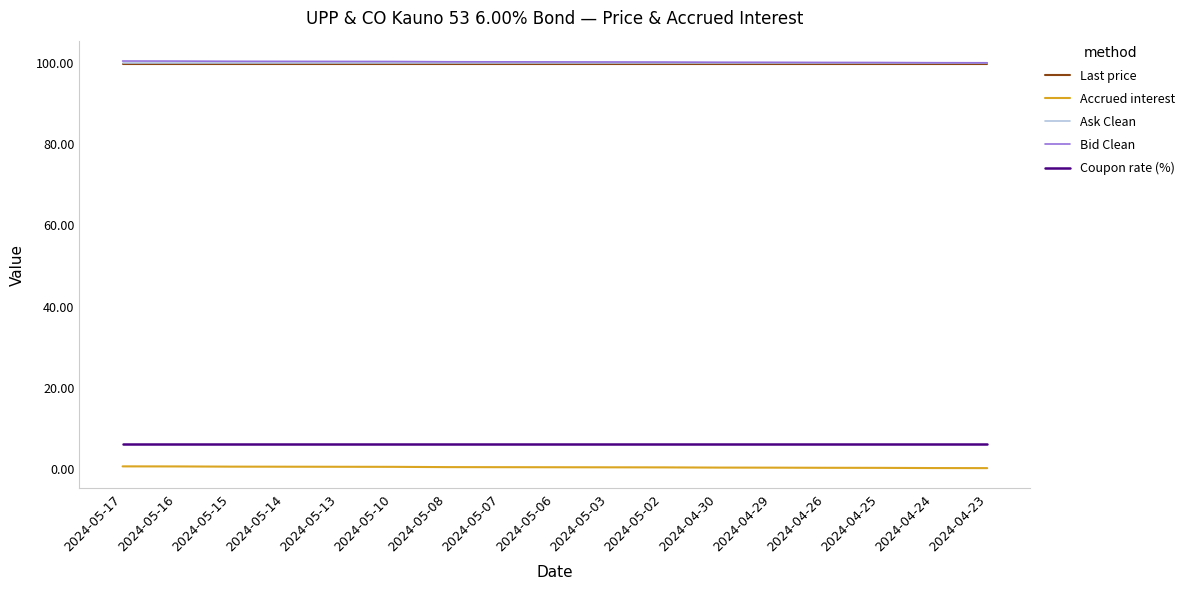

What is the sum of the Accrued interest values at 2024-04-23 and 2024-05-08?

0.5